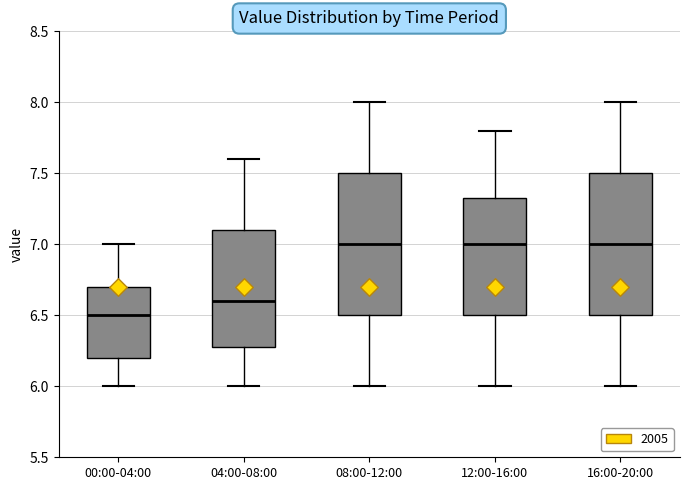

Reading left to right, read every box against the y-axis: the position of its median line, the range the box covers, and the ends of its whiskers. The values are not printed on the chart, so give them approximately, as read against the axis.

00:00-04:00: median 6.50, box 6.20 to 6.70, whiskers 6.00 to 7.00
04:00-08:00: median 6.60, box 6.30 to 7.10, whiskers 6.00 to 7.60
08:00-12:00: median 7.00, box 6.50 to 7.50, whiskers 6.00 to 8.00
12:00-16:00: median 7.00, box 6.50 to 7.35, whiskers 6.00 to 7.80
16:00-20:00: median 7.00, box 6.50 to 7.50, whiskers 6.00 to 8.00